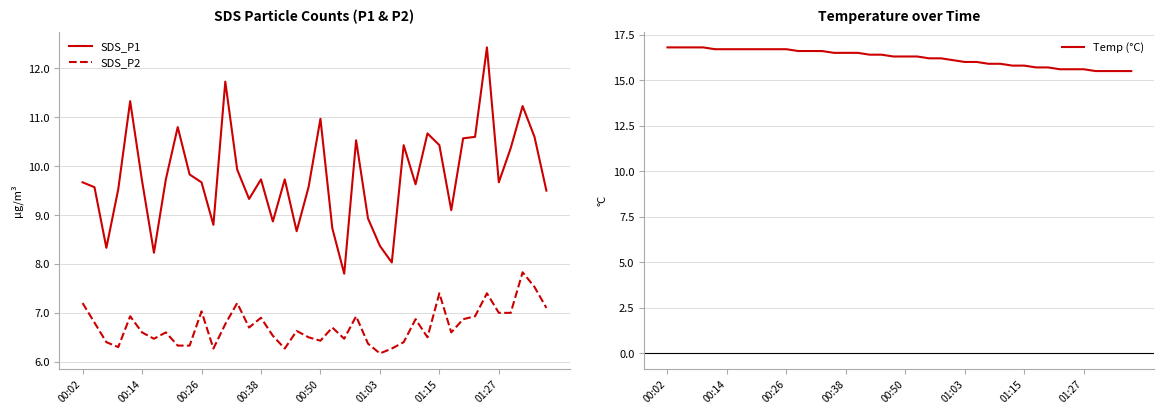

True or false: SDS_P2 and Temp (°C) intersect in this chart.

False